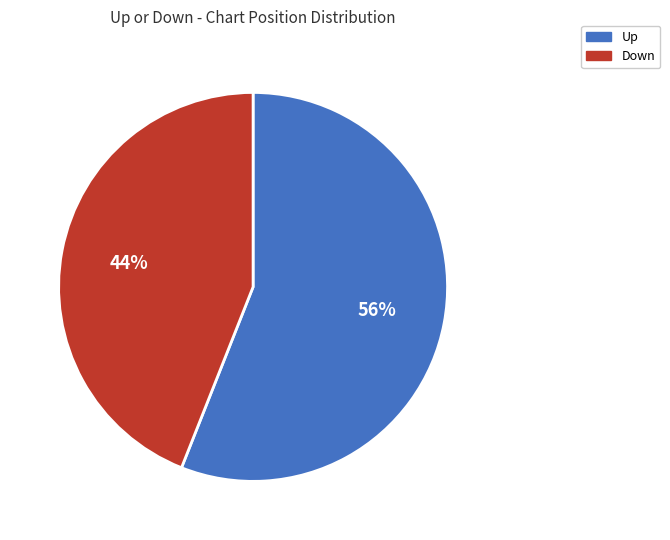

How many segments does this pie chart have?

2